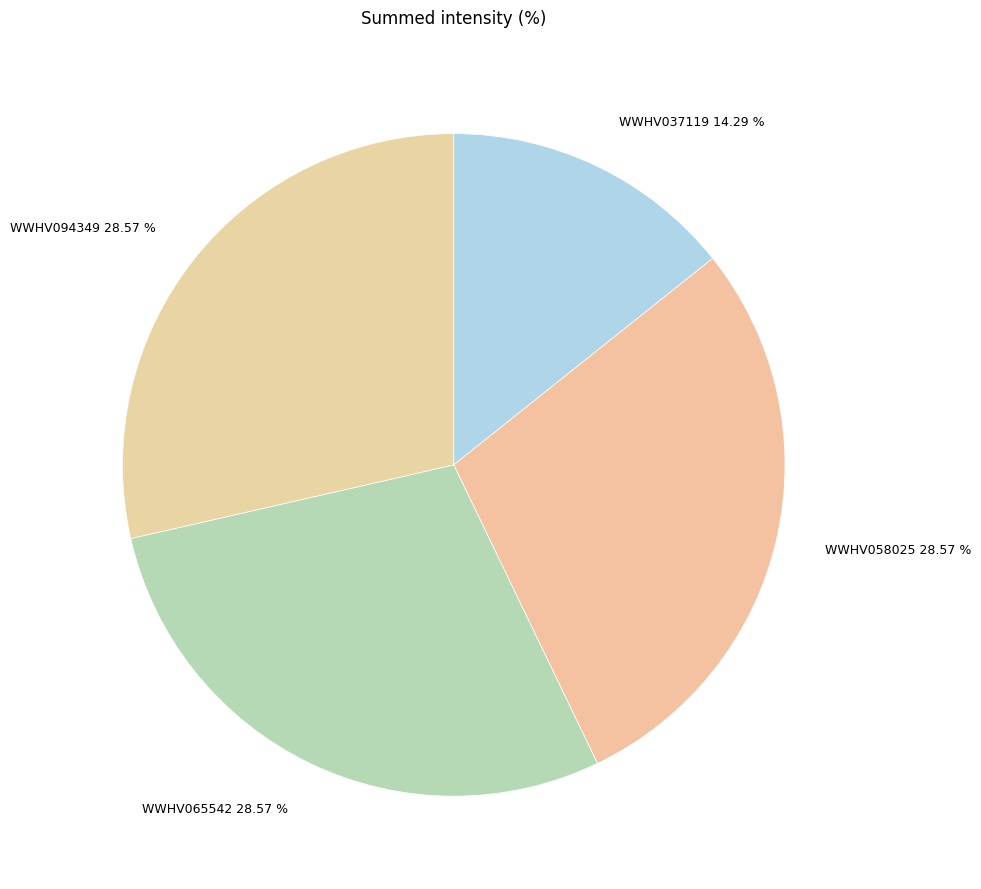

What is the ratio of the value at WWHV094349 to the value at WWHV037119?

2.0